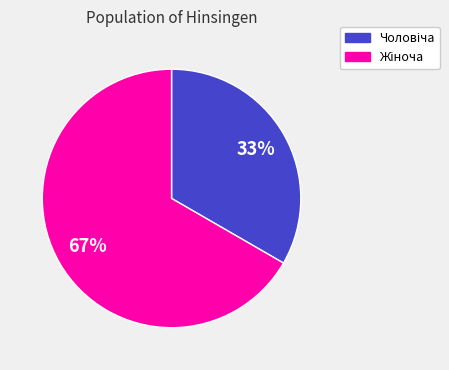

Is there any slice that represents more than half of the pie?

Yes